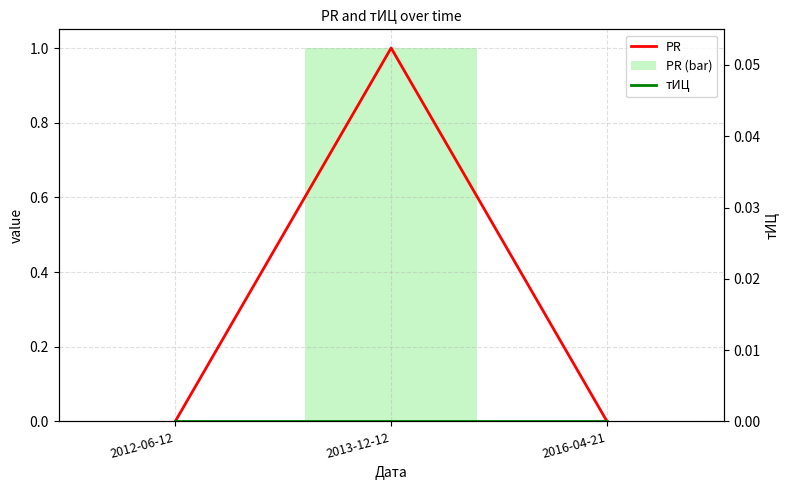

Reading left to right, extract all data points from this chart.

PR: 0	1	0
PR (bar): 0	1	0
тИЦ: 0	0	0